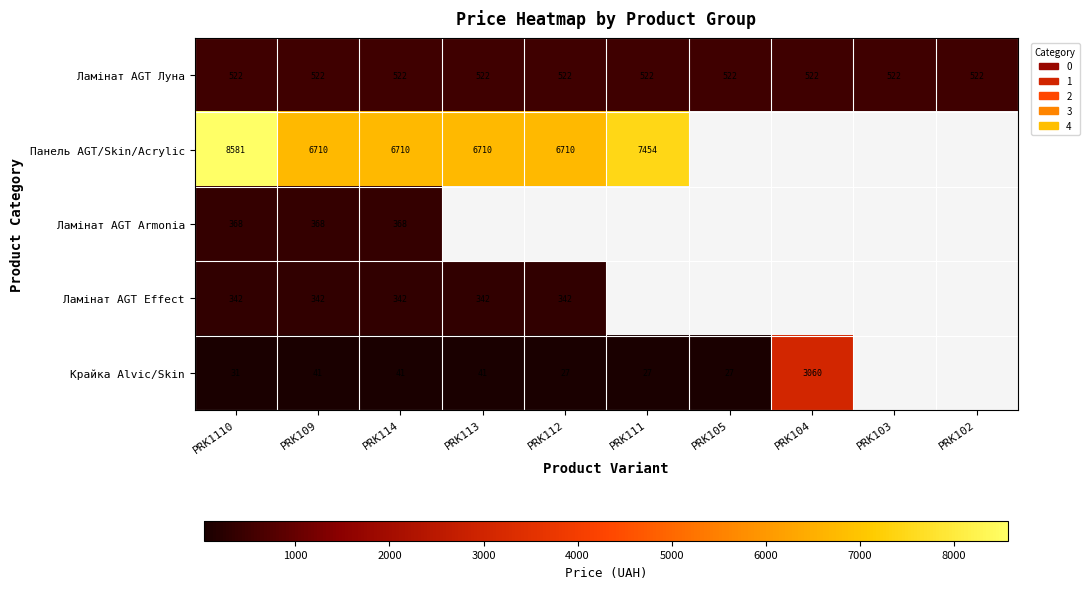

At PRK109, list the series in order from largest to smallest.

Панель AGT/Skin/Acrylic, Ламінат AGT Луна, Ламінат AGT Armonia, Ламінат AGT Effect, Крайка Alvic/Skin